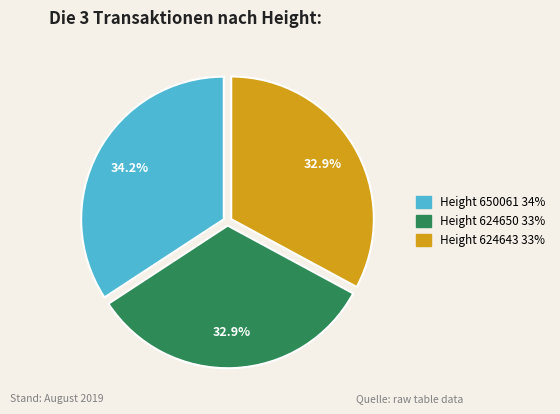

Does any single category account for the majority?

No